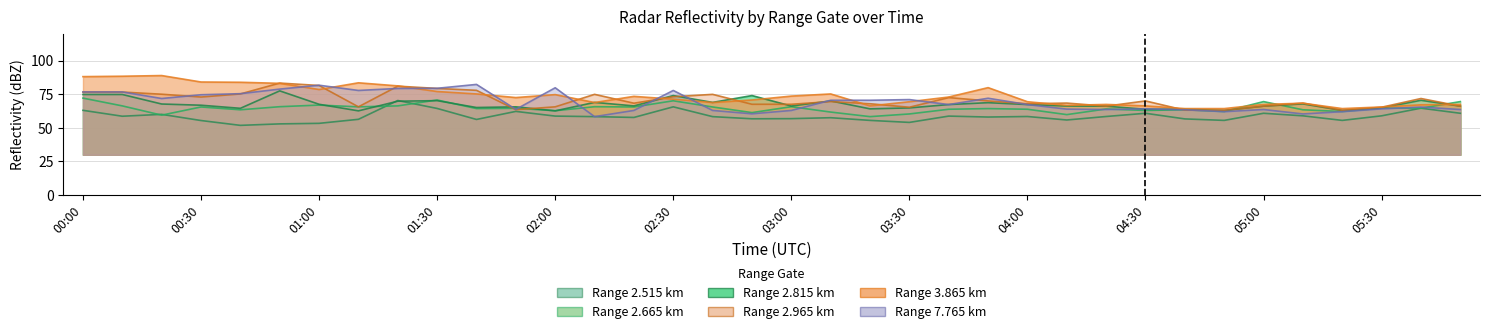

At which category does   7.765 reach its first local peak?

01:00